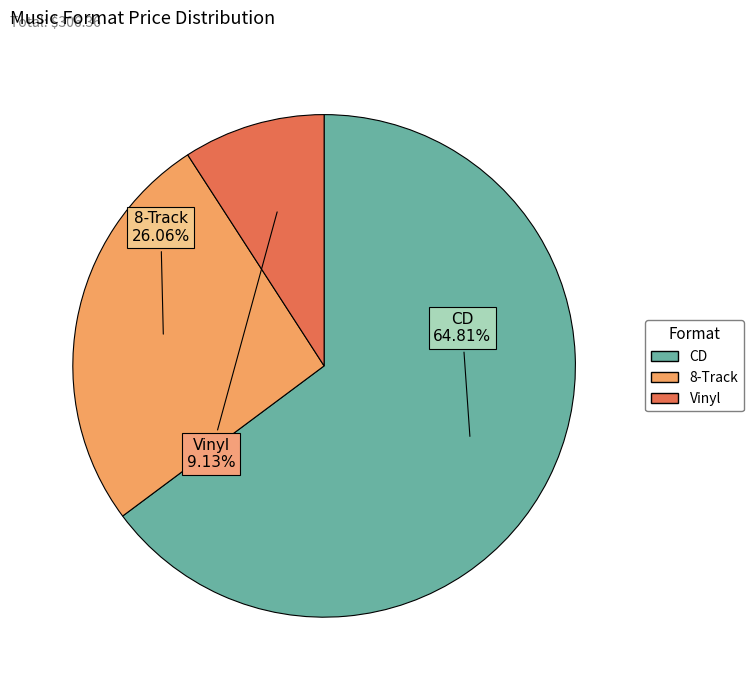

To the nearest percent, what is the average slice percentage?

33%